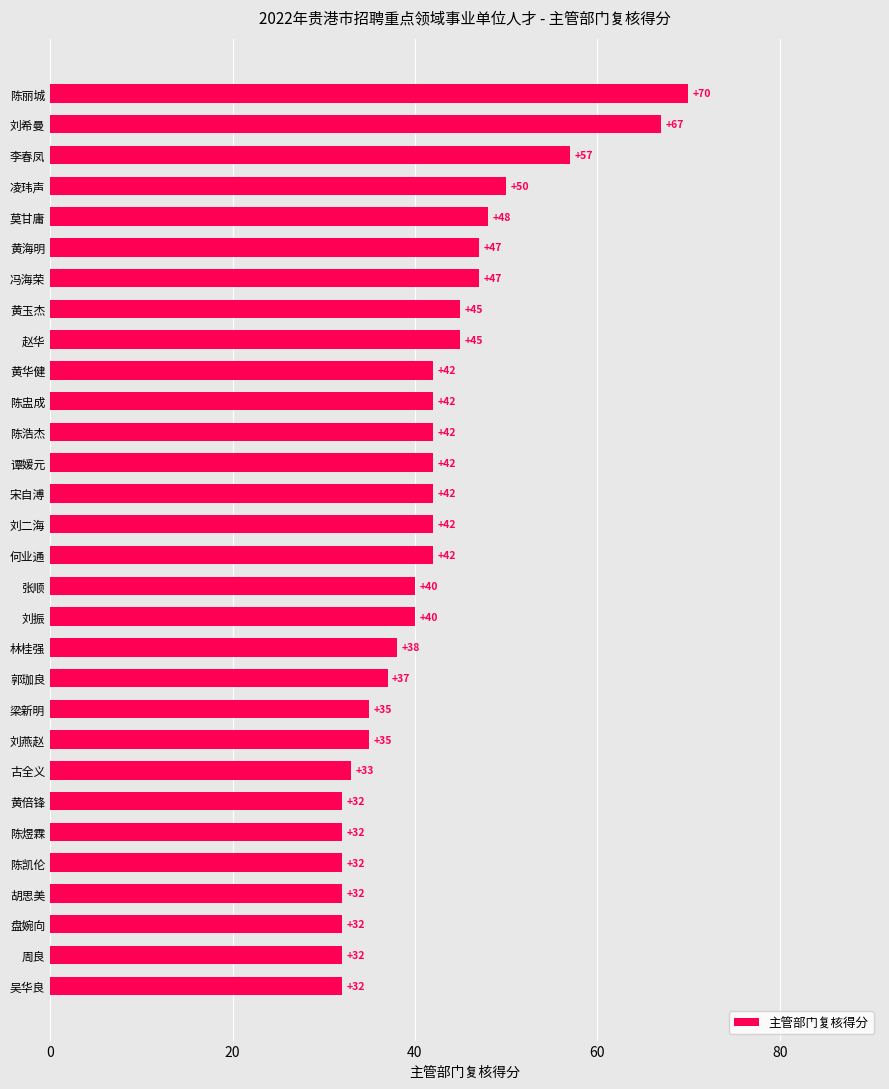

Approximately how many times larger is the value at 陈煜霖 compared to 何业通?

0.8